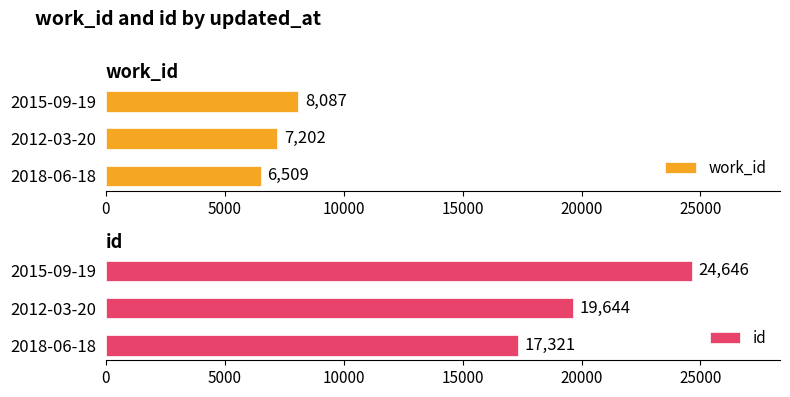

How many data points in id are above 19644?

1